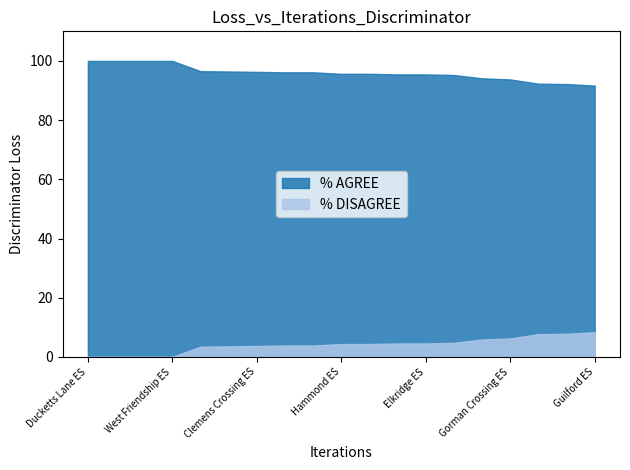

What are all the series names shown in the legend?

% AGREE, % DISAGREE